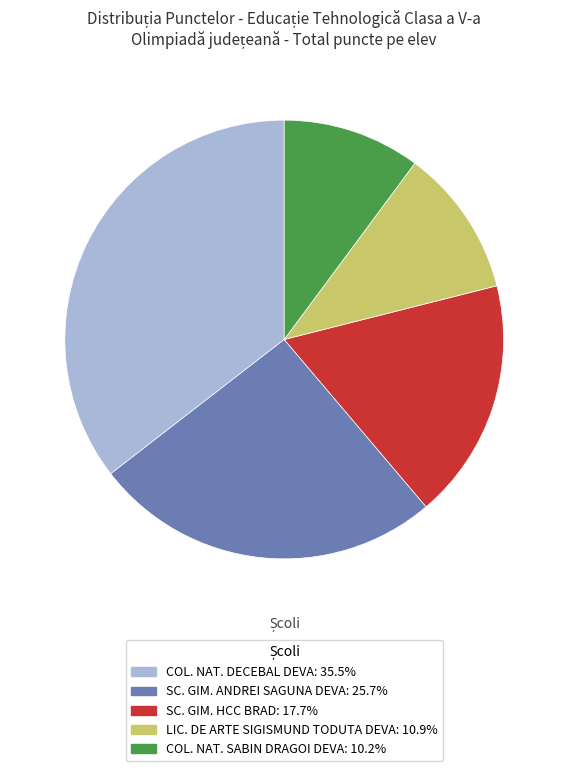

Is there a majority slice in this chart?

No